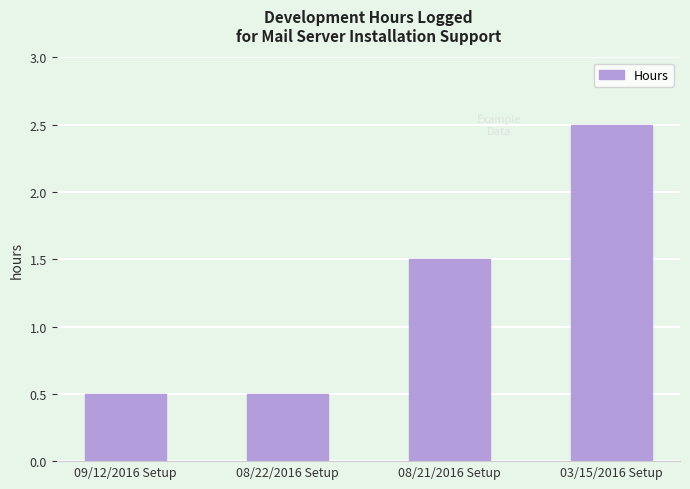

What is the difference between the maximum and minimum values?

2.0